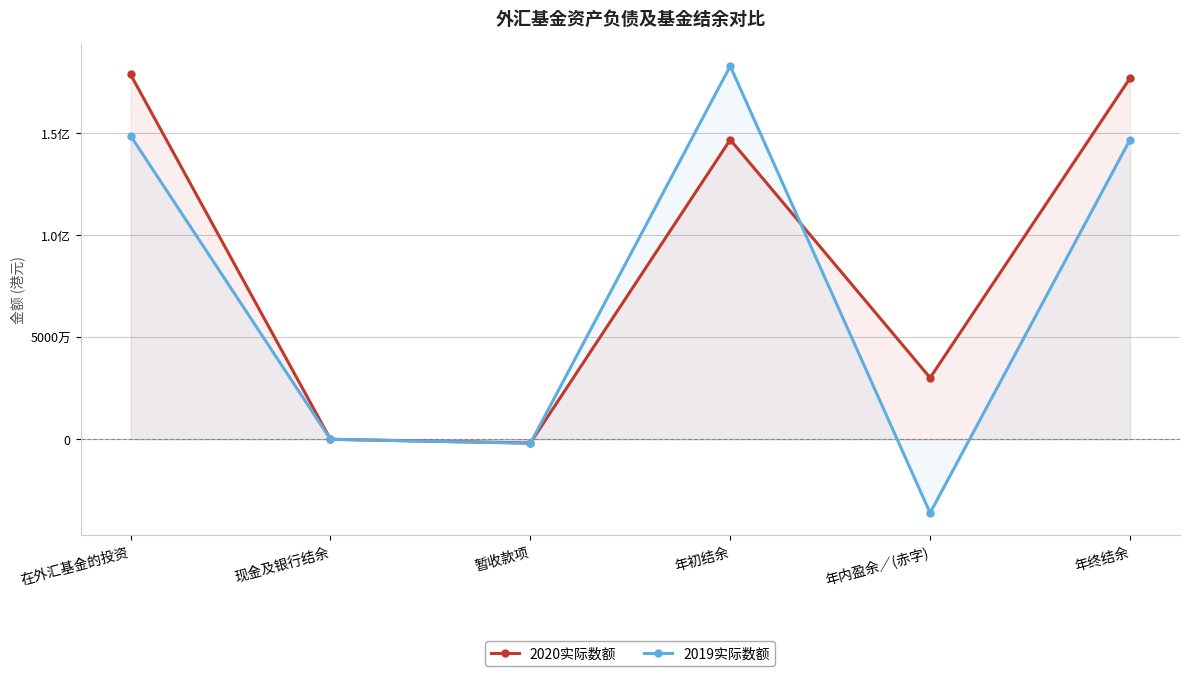

How many lines are shown in the chart?

2